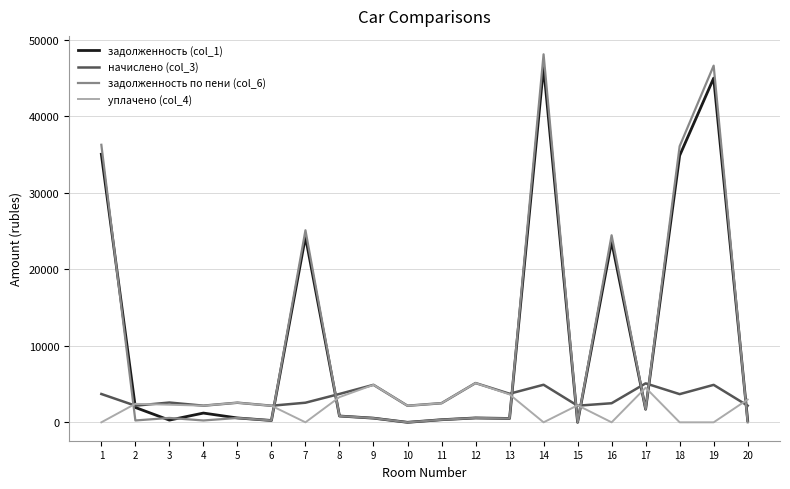

The value of начислено (col_3) at 2 is 2175.1. True or false?

True